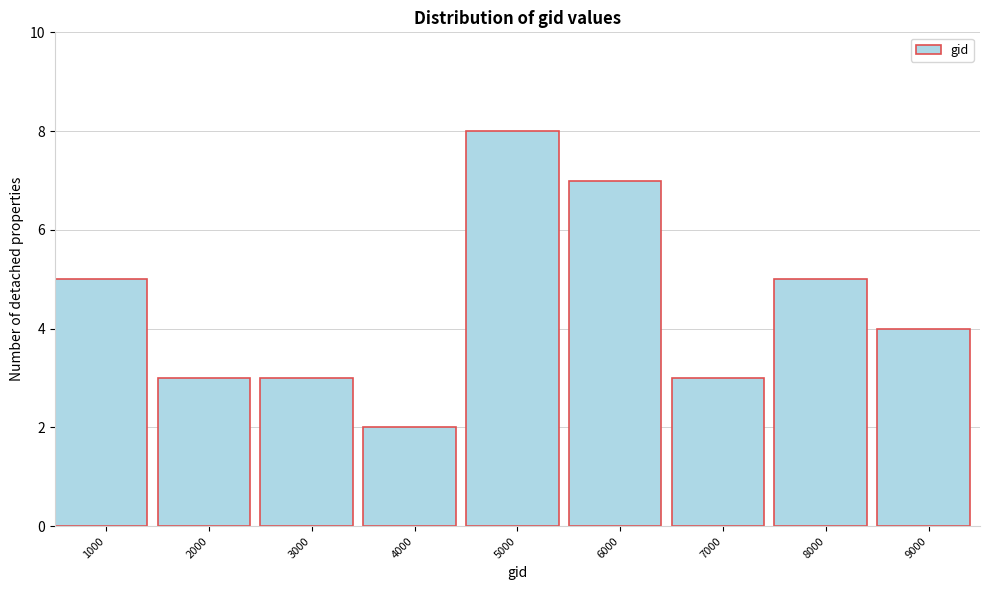

Reading right to left, list all the values displayed in this chart.

9000=4	8000=5	7000=3	6000=7	5000=8	4000=2	3000=3	2000=3	1000=5